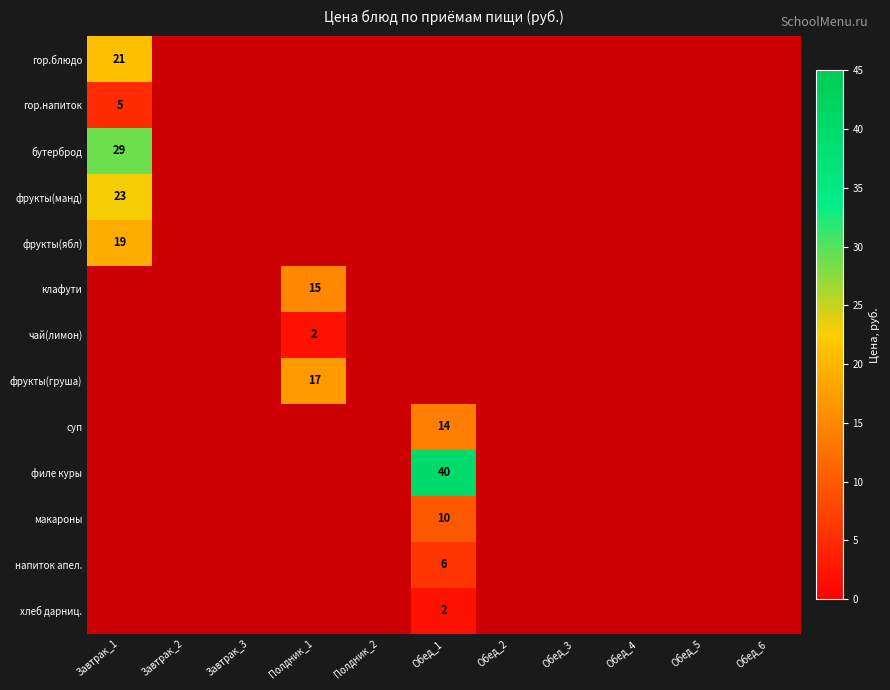

The напиток апел. series shows 6 at Обед_1. True or false?

True